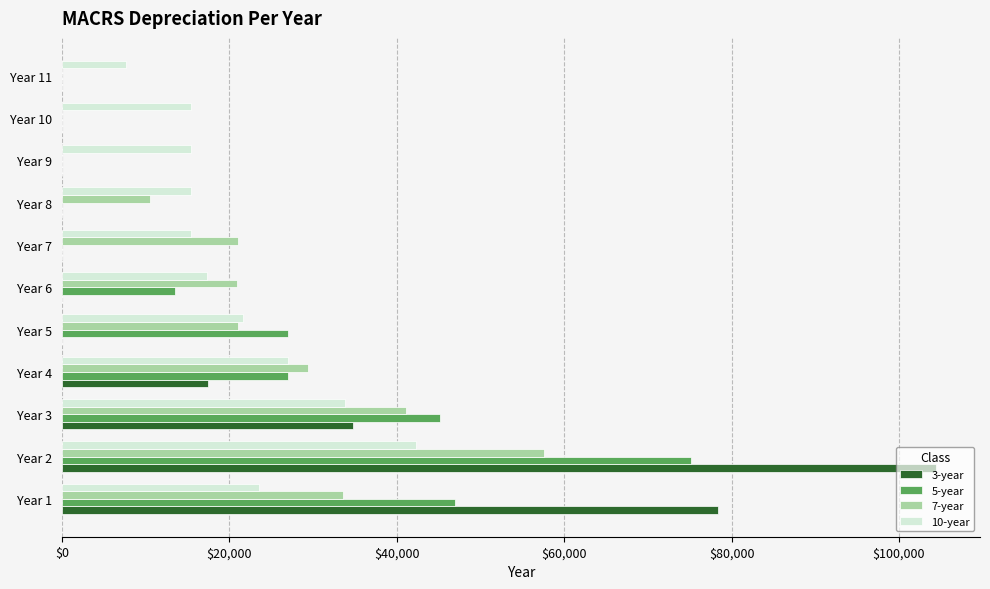

Which series changed the most between Year 6 and Year 11?

7-year